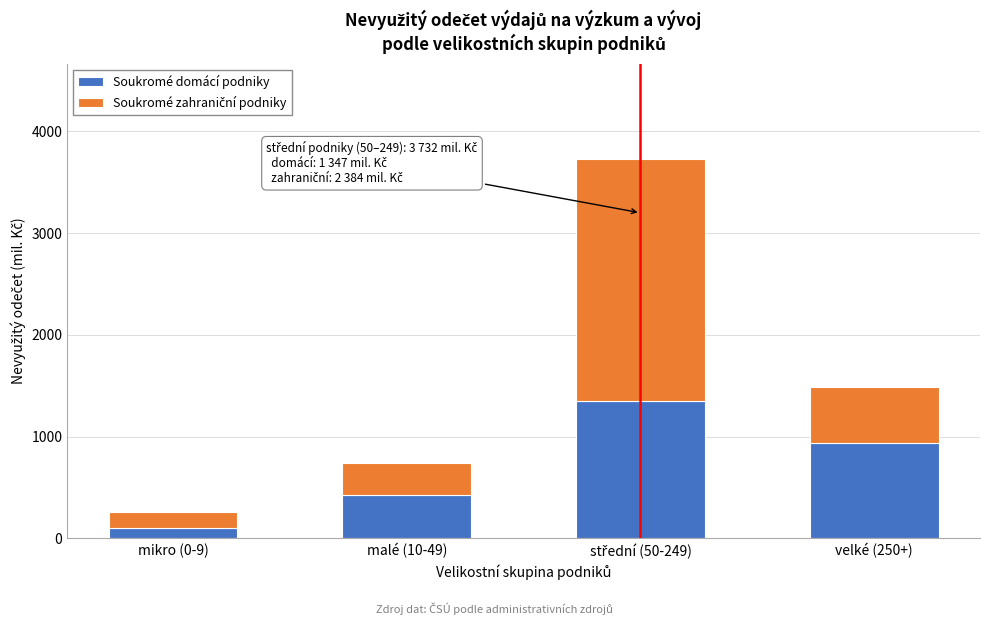

Reading right to left, what are the values for Soukromé domácí podniky?

933.8	1347.4	422.3	103.7